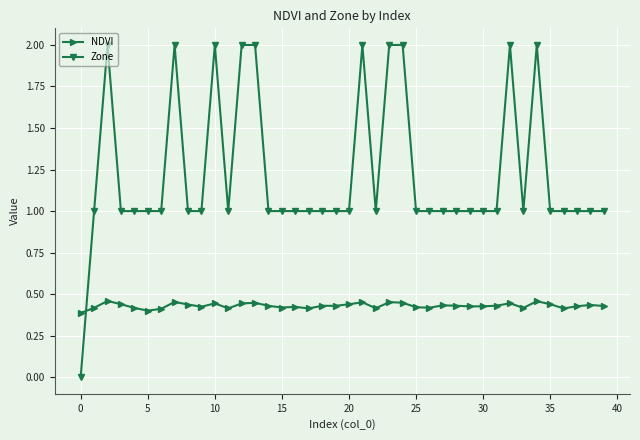

What is the value of the Zone point at the 18th from the left?

1.0